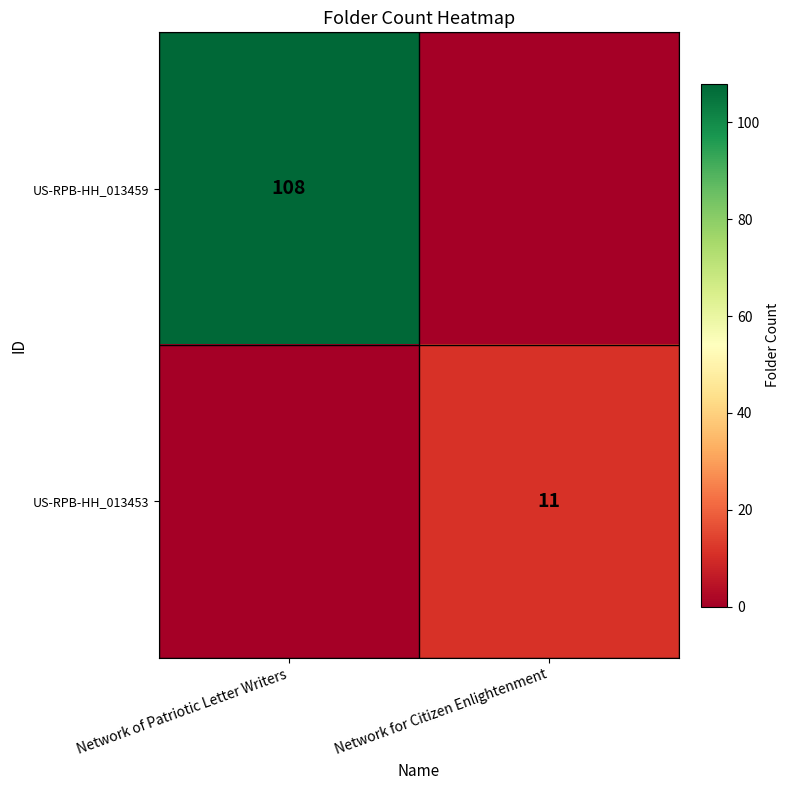

The US-RPB-HH_013453 series shows 4 at Network for Citizen Enlightenment. True or false?

False